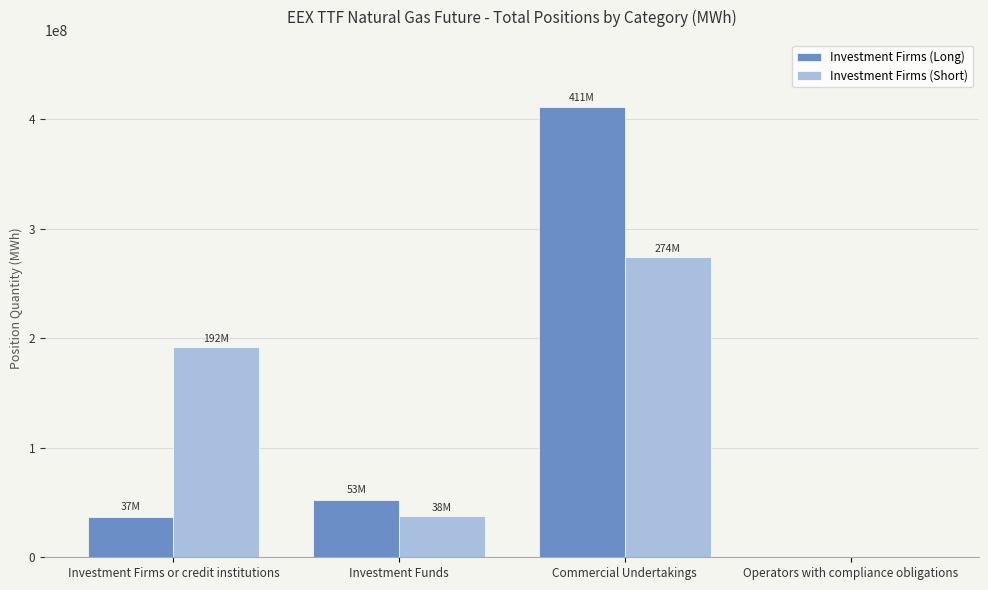

Count the number of data series in this chart.

2